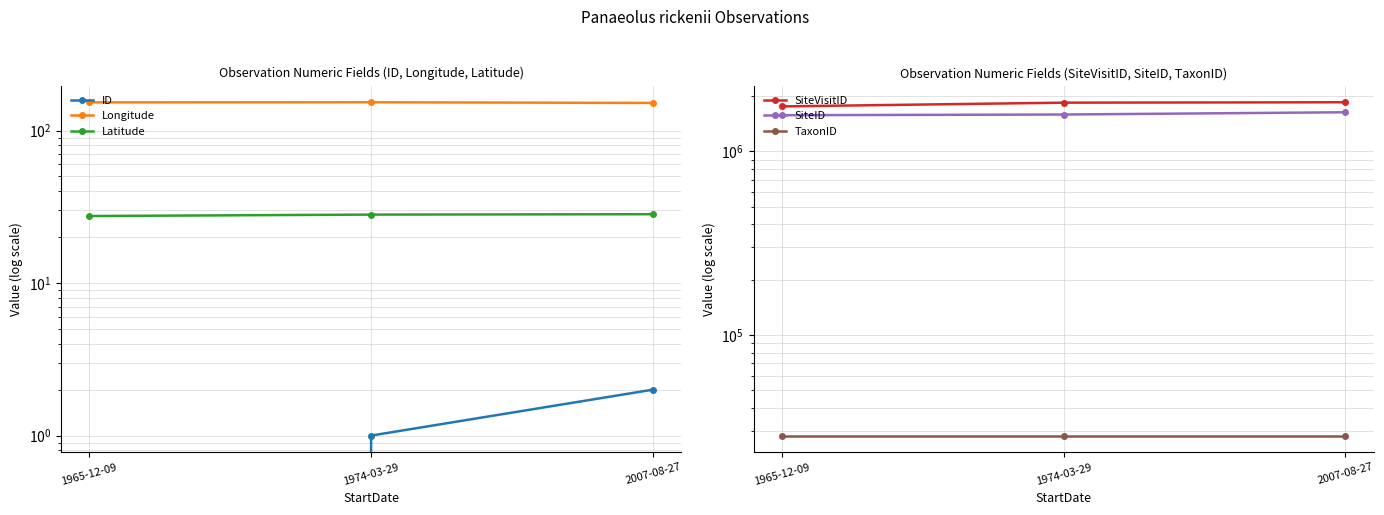

How many lines are shown in the chart?

6